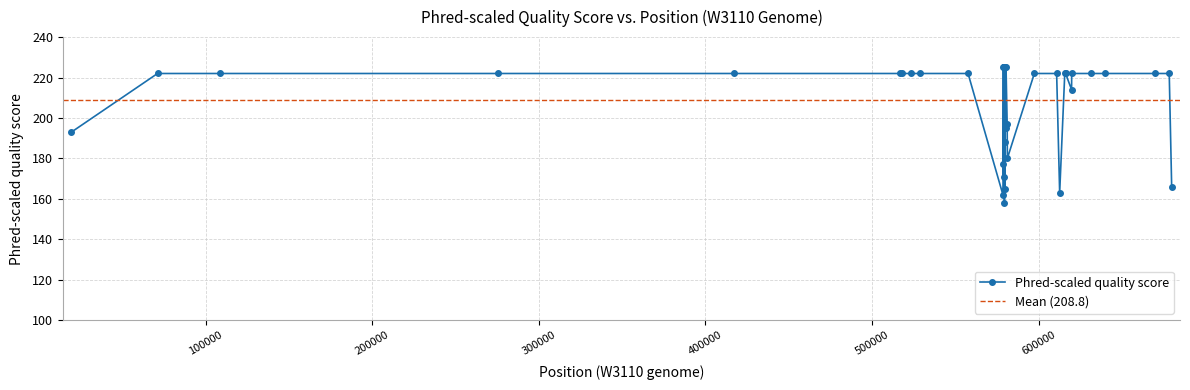

Does the chart display data point markers on the line(s)?

Yes